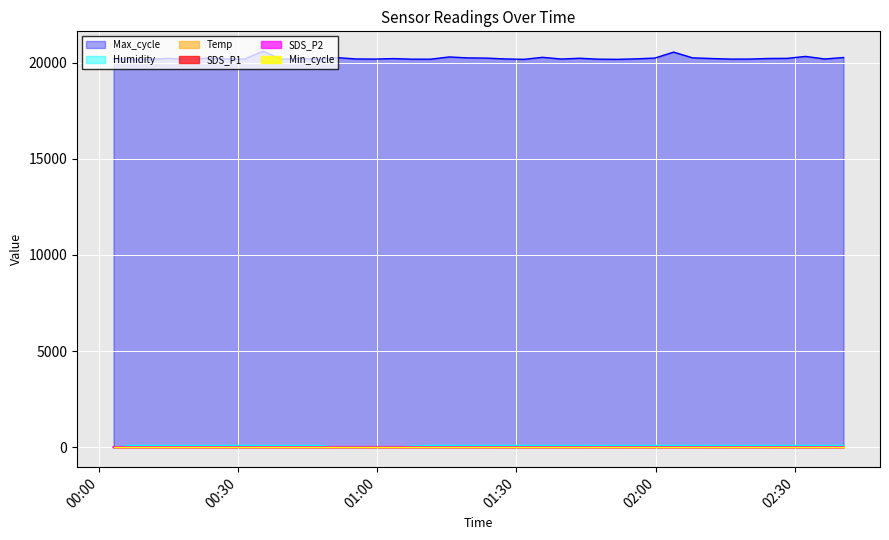

What is the difference between the Temp values at 2022/06/27 01:11:33 and 2022/06/27 01:19:34?

0.2